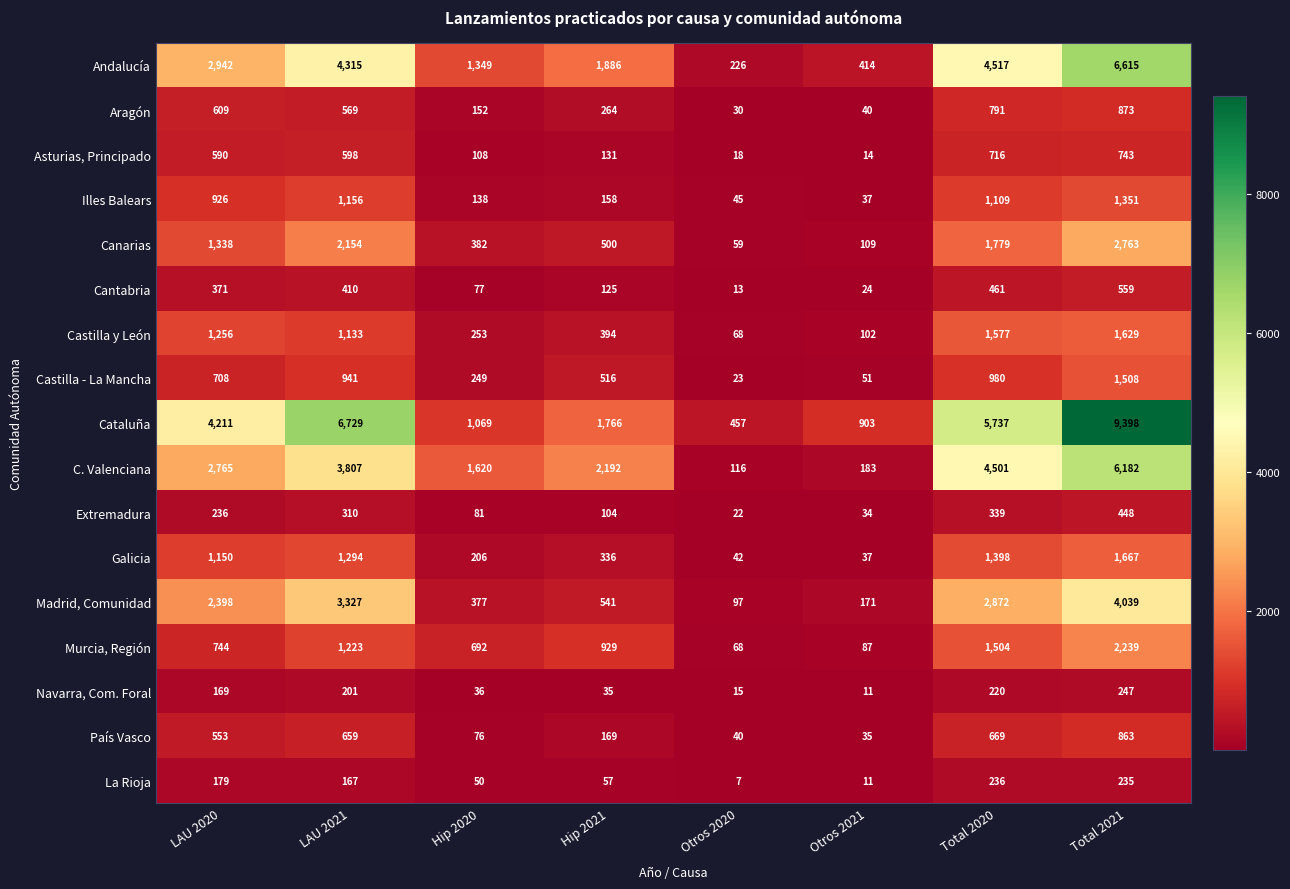

Count the number of categories in the chart.

8